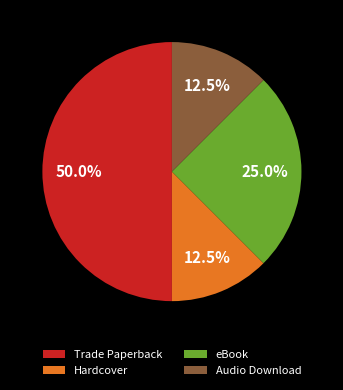

How many segments does this pie chart have?

4